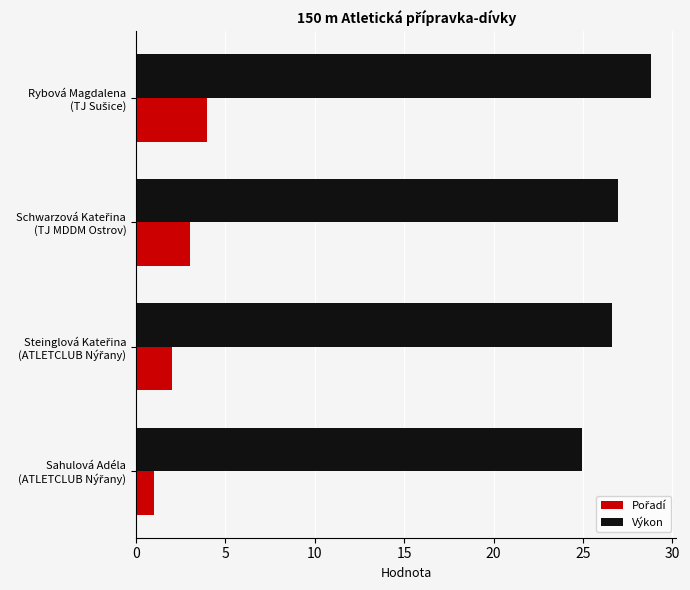

Which series has the largest range (max minus min)?

Výkon